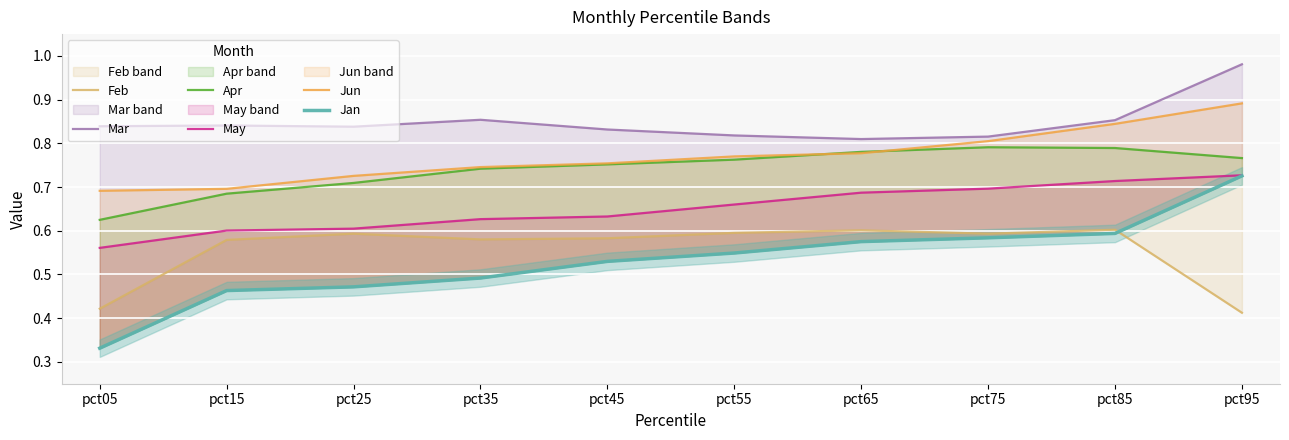

Which label corresponds to the largest value in the chart?

pct95